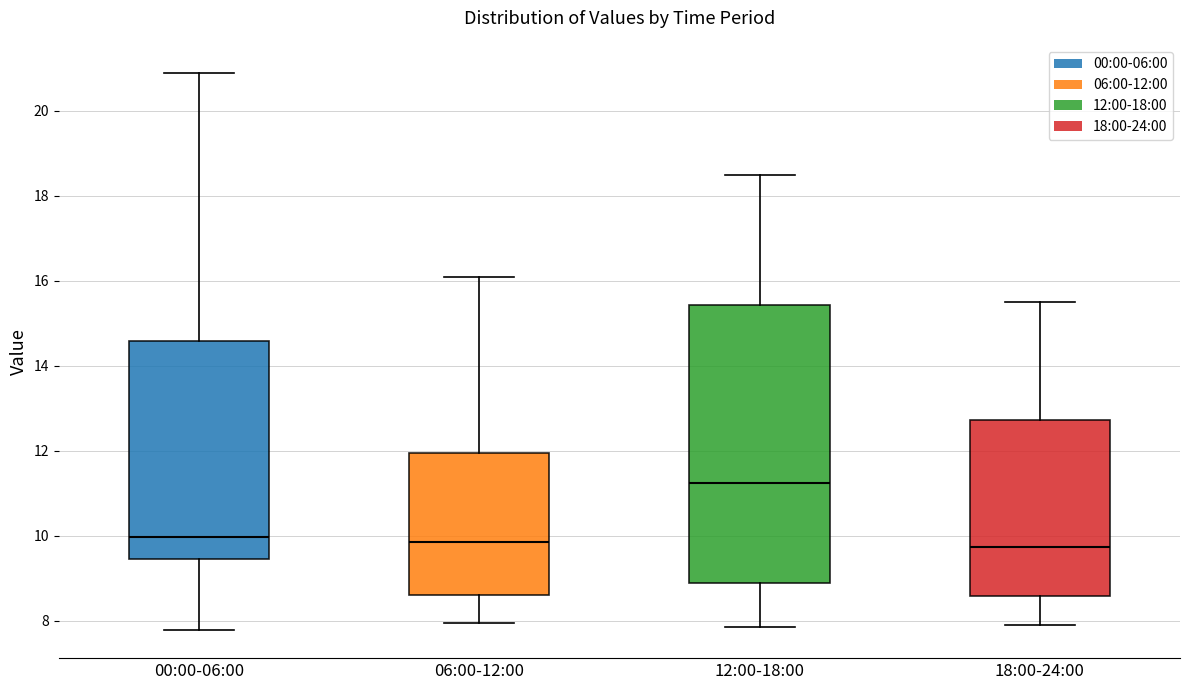

Which box's median line is the highest?

12:00-18:00